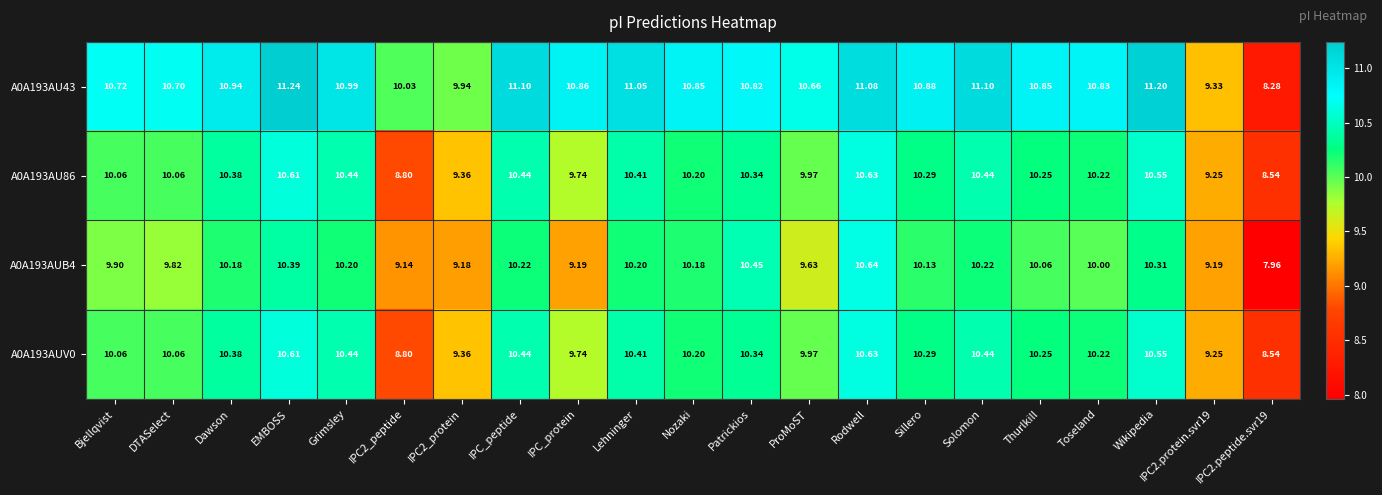

At which label does A0A193AUV0 first exceed 10?

Bjellqvist